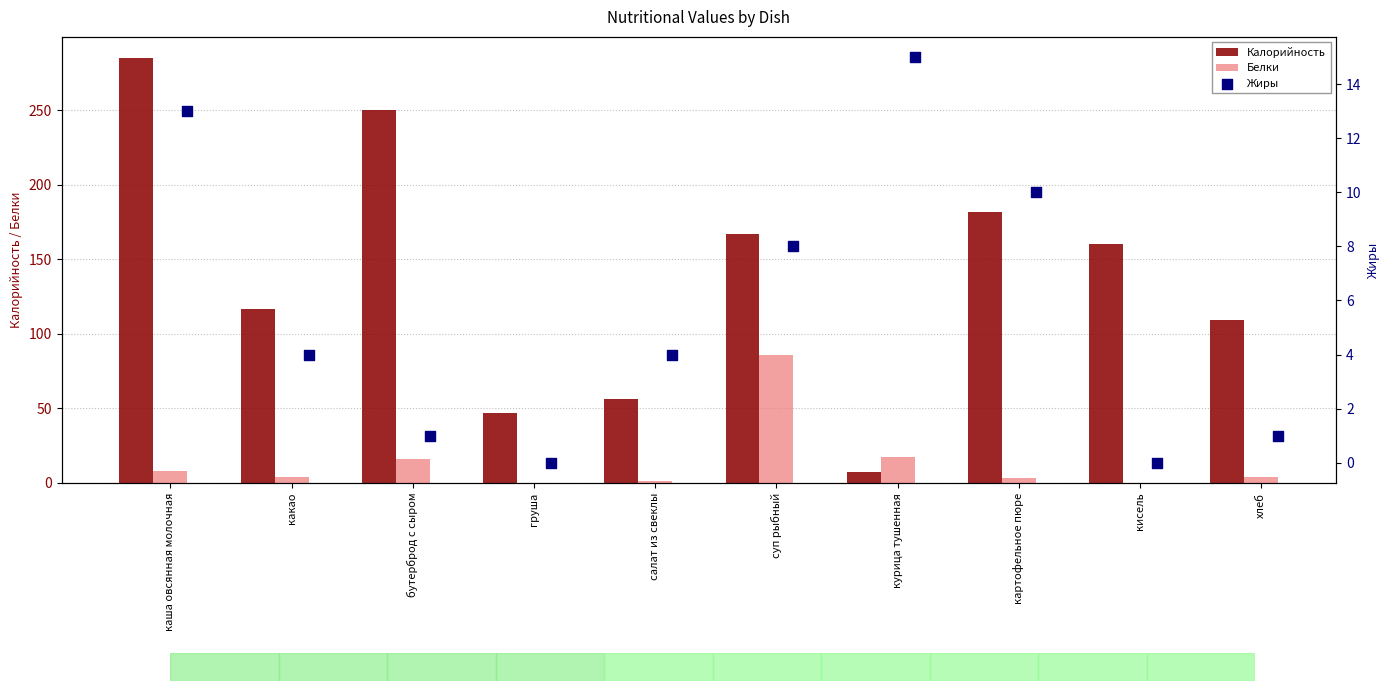

Which series has the largest Y range (max minus min)?

Калорийность